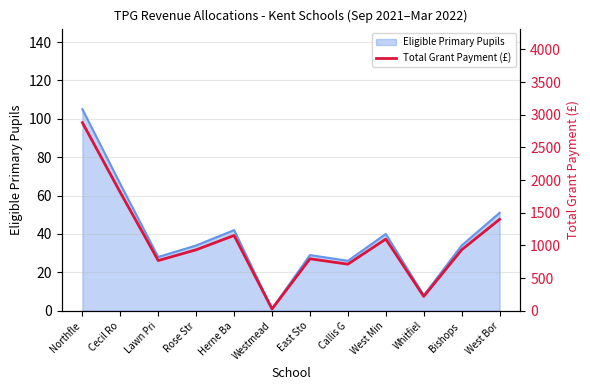

At which label does the data first exceed 933?

Northfle